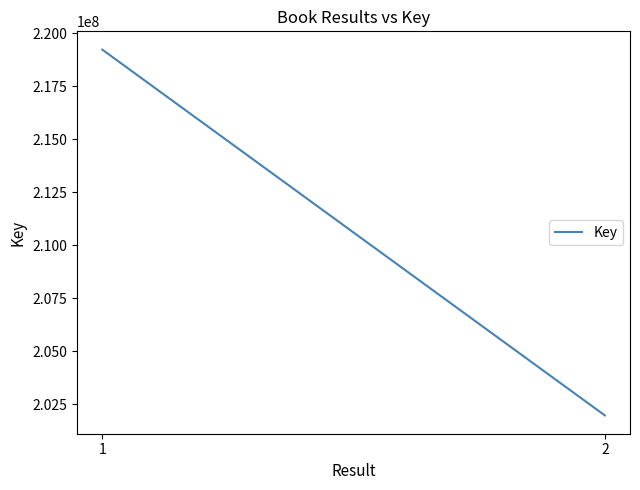

How many data points does each series have?

2